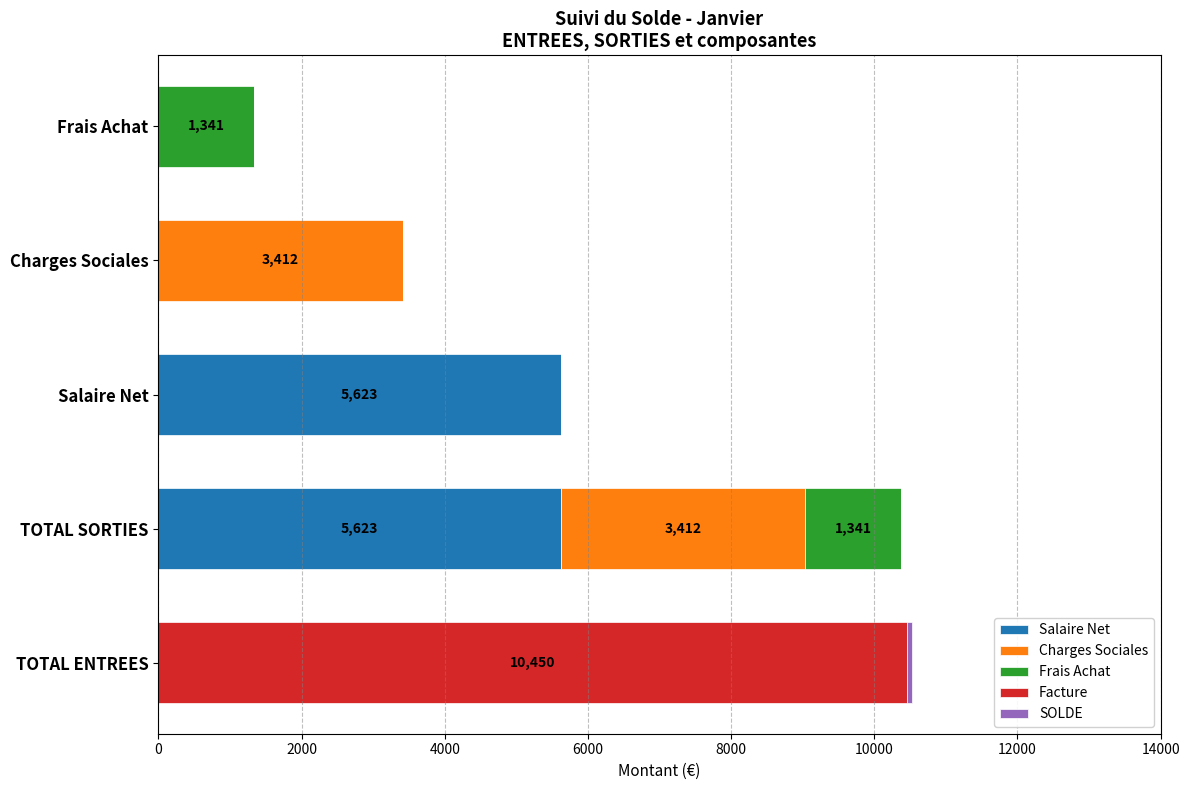

What is the total value across all series at TOTAL SORTIES?

10375.7